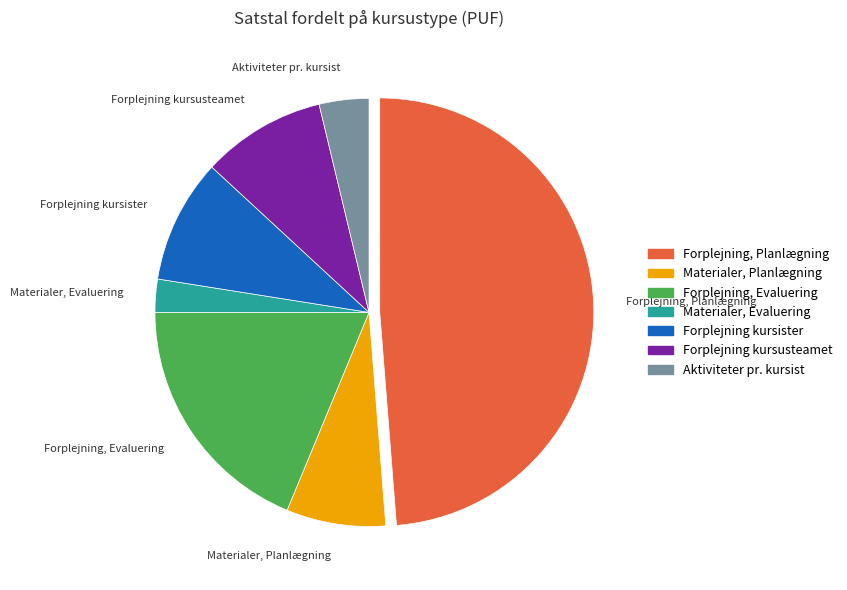

Does Forplejning, Evaluering account for over 50% of the chart?

No